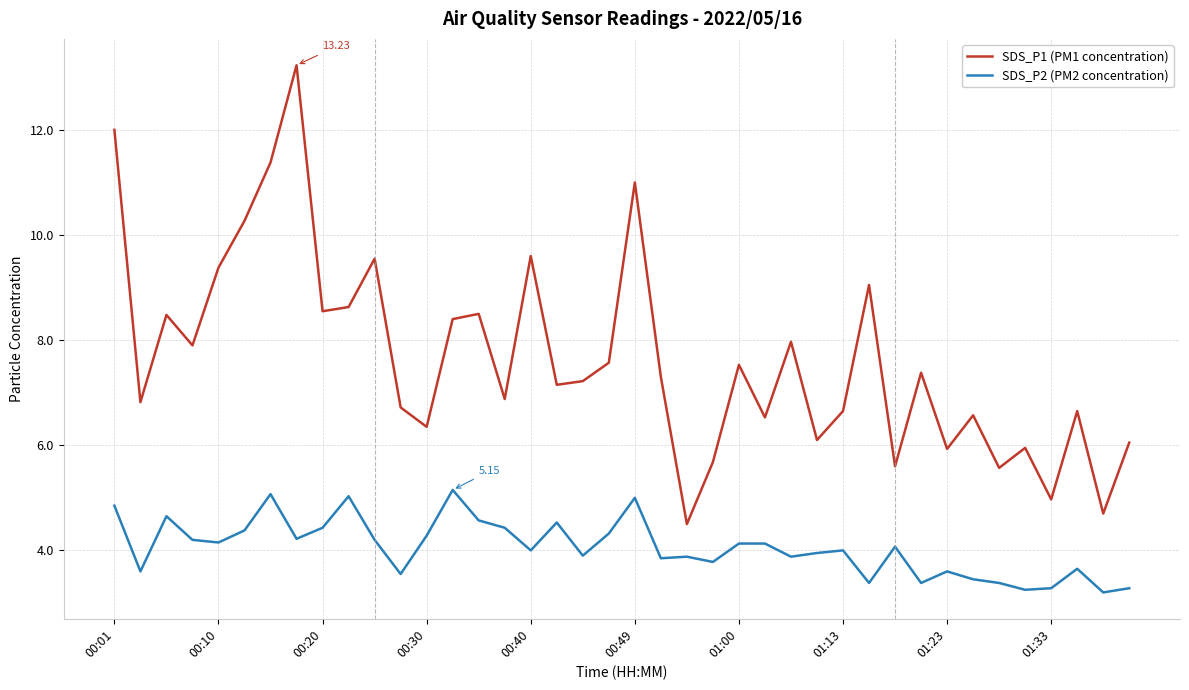

True or false: SDS_P1 (PM1 concentration) and SDS_P2 (PM2 concentration) cross at least once.

False